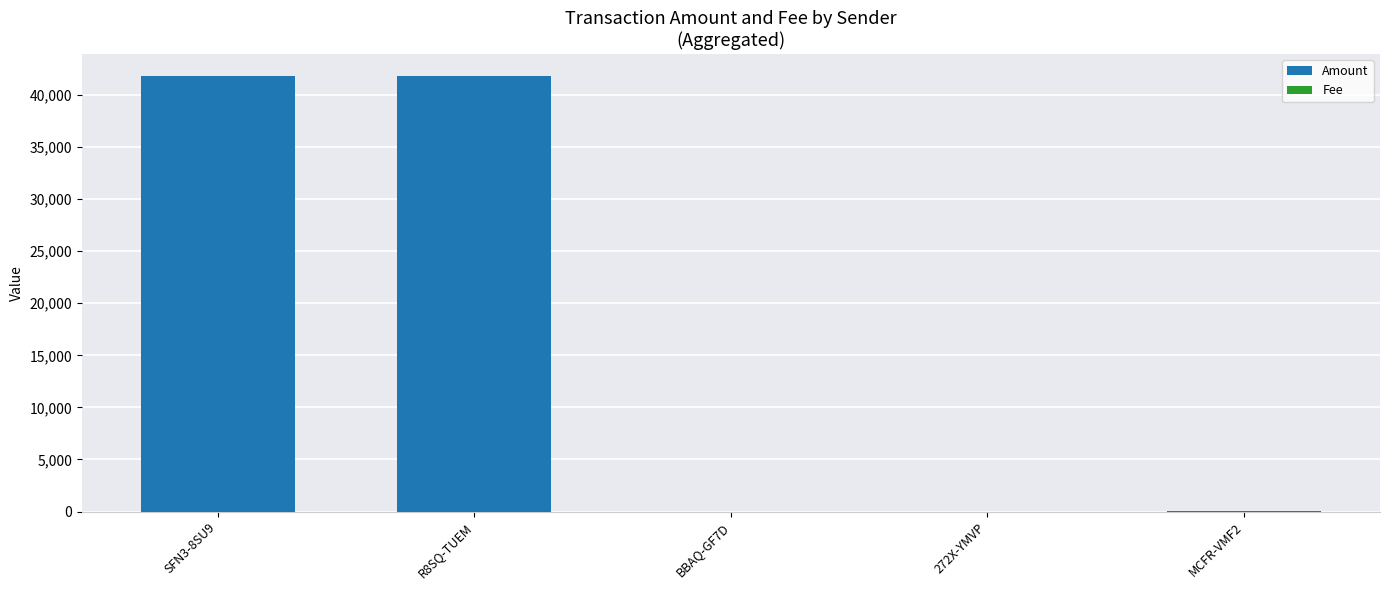

What is the sum of all Amount values?

83661.2